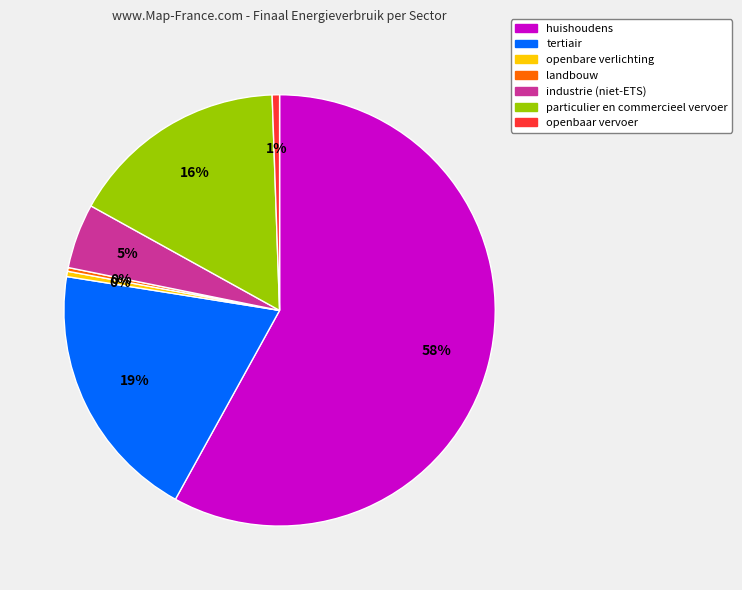

To the nearest percent, what percentage of the pie is industrie (niet-ETS)?

5%